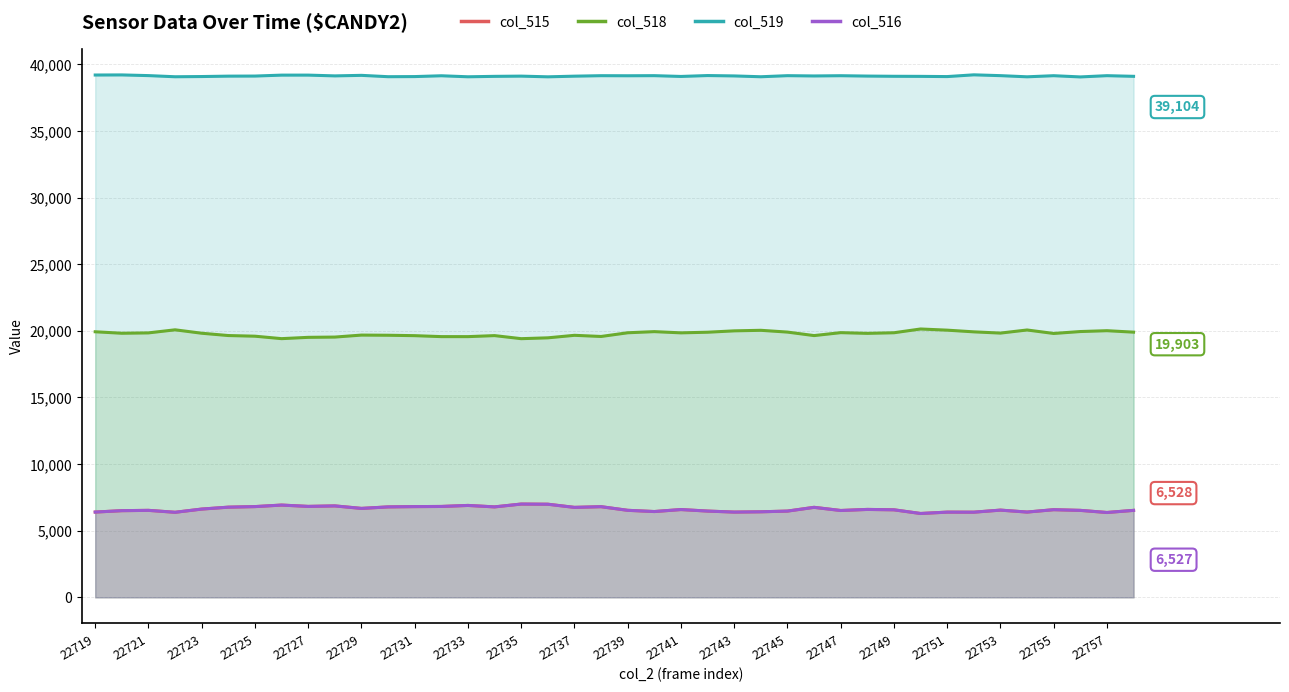

True or false: col_518 and col_515 intersect in this chart.

False